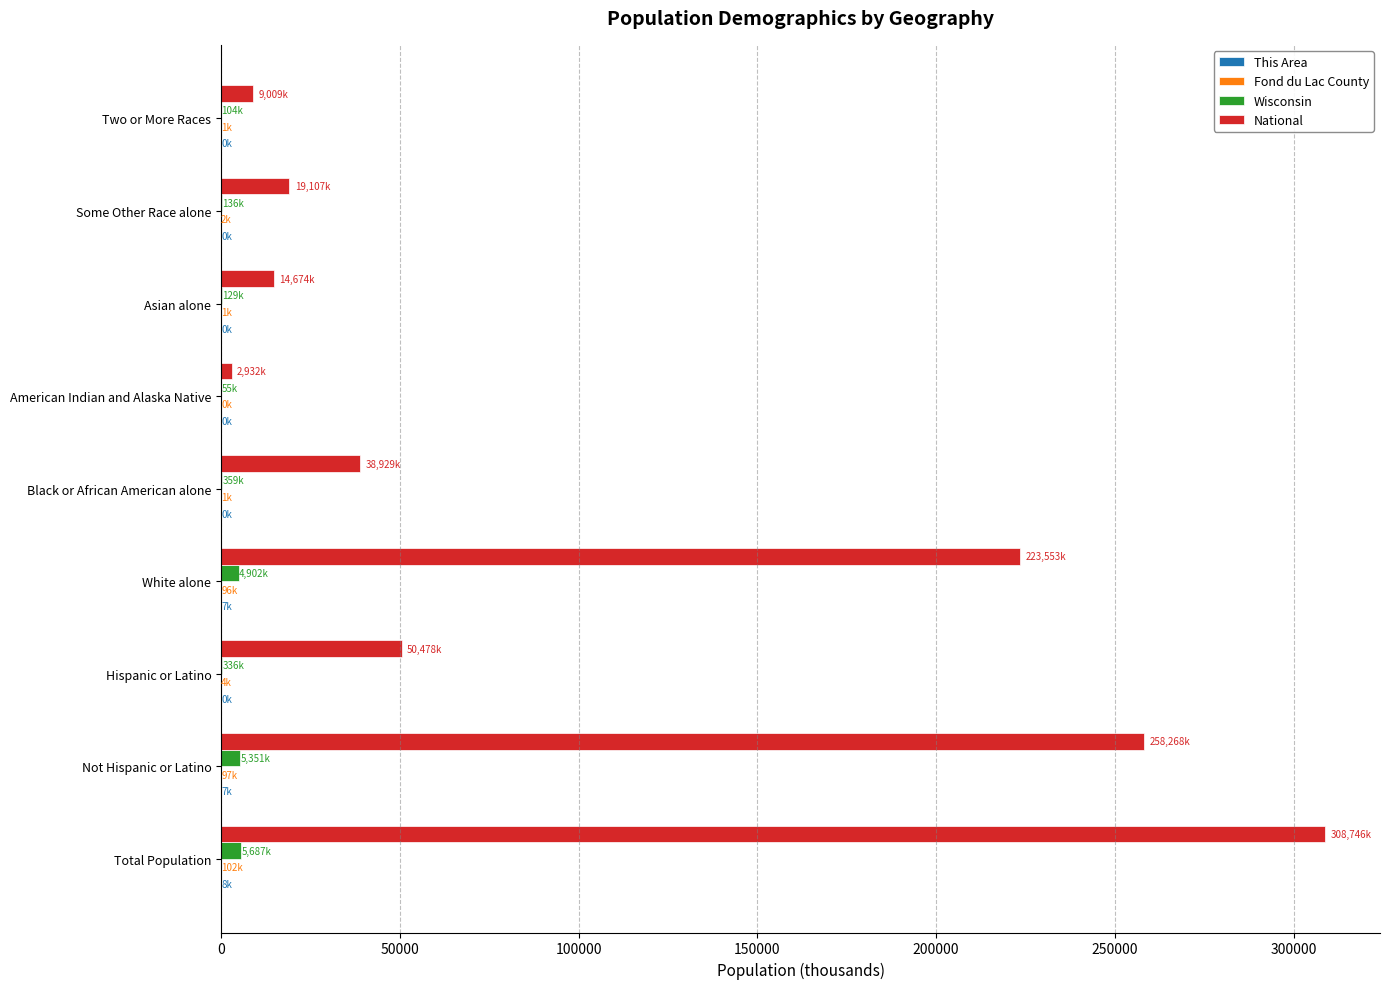

The value of National at Two or More Races is 9009.1. True or false?

True